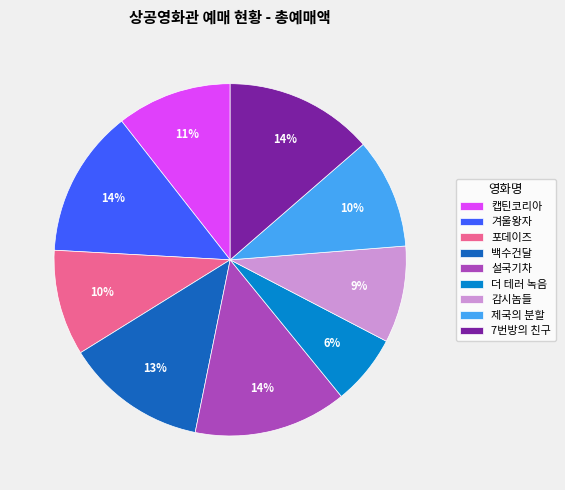

Which slice is the smallest?

더 테러 녹음